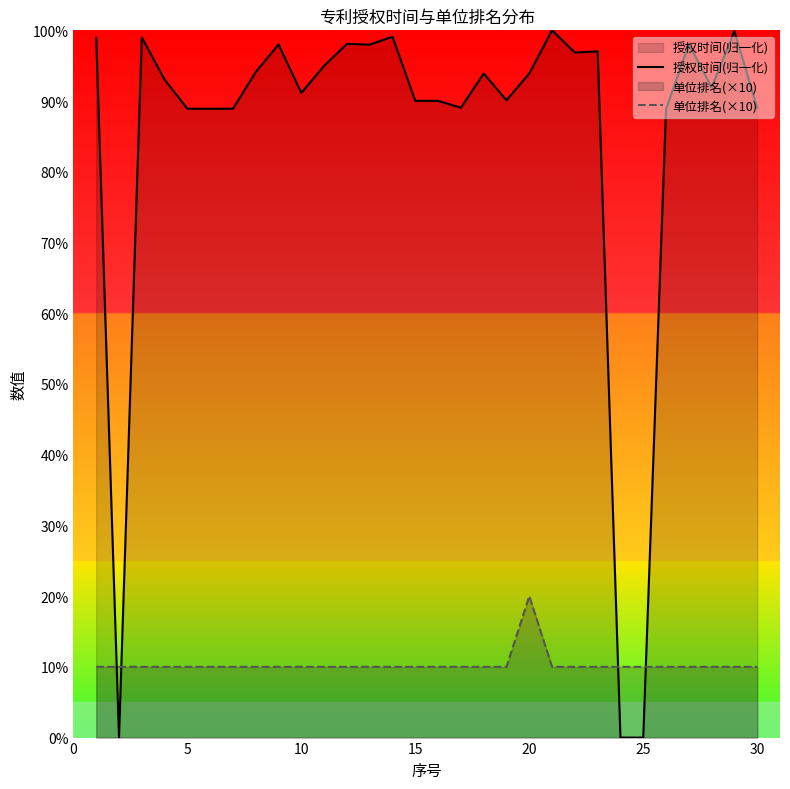

How many lines are shown in the chart?

2